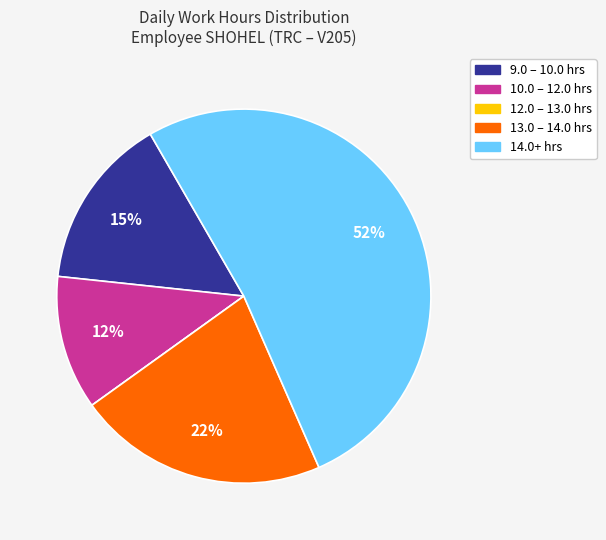

Is there any slice that represents more than half of the pie?

Yes